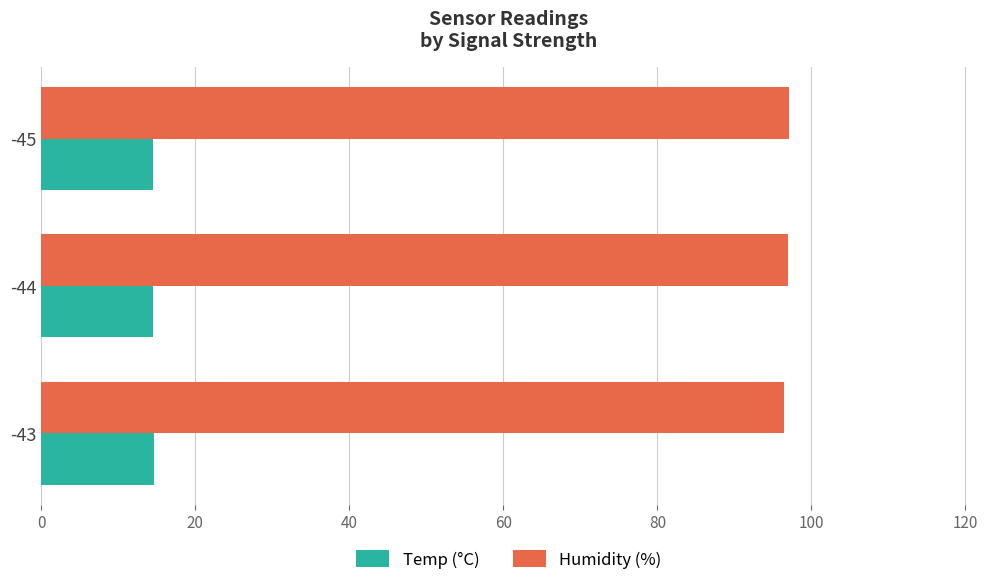

What is the maximum value for Temp (°C)?

14.6